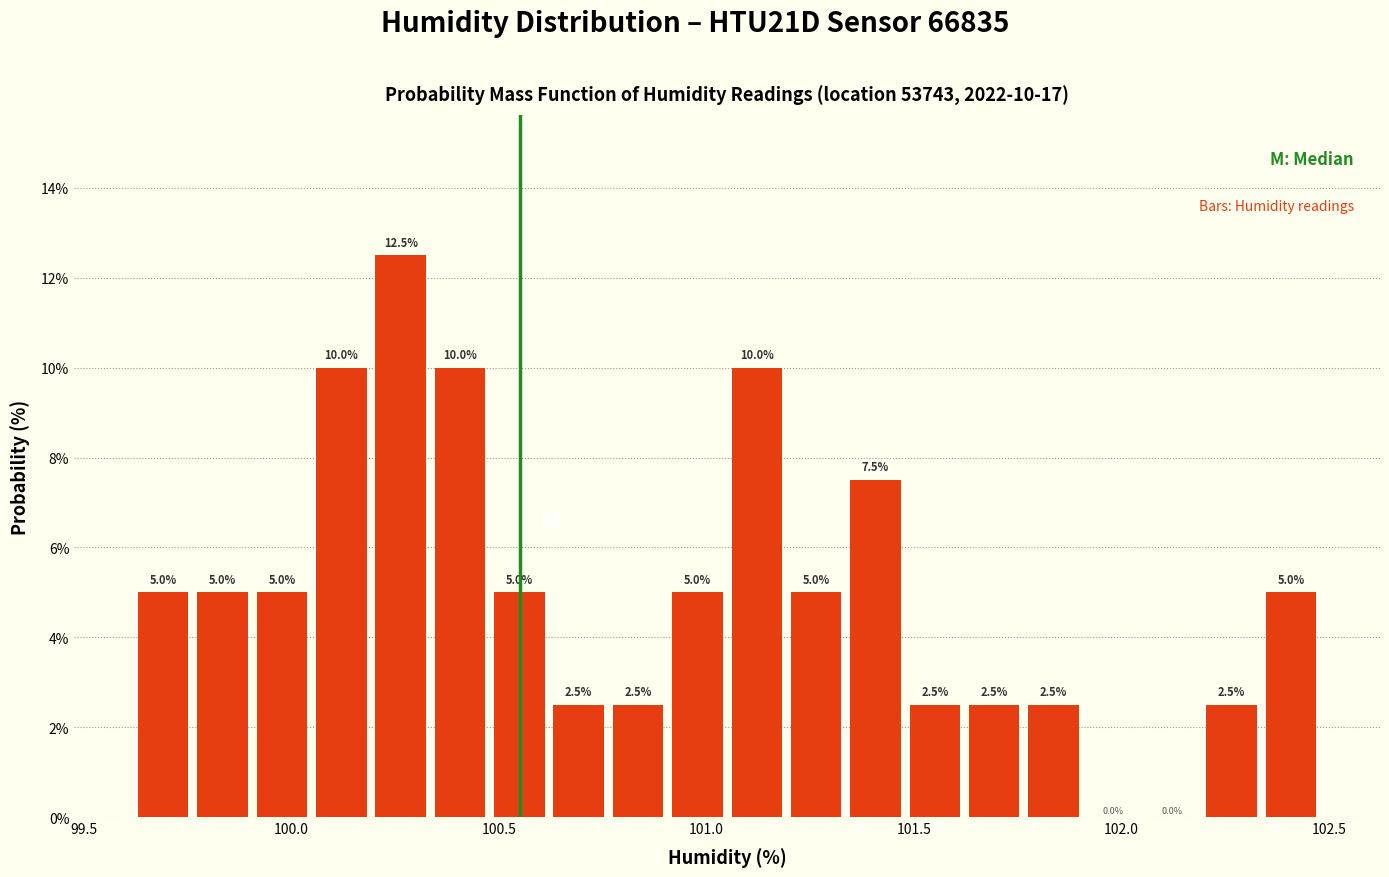

Around what value on the x-axis is the tallest bar? Give the approximate position of its centre, as read against the axis.

100.25